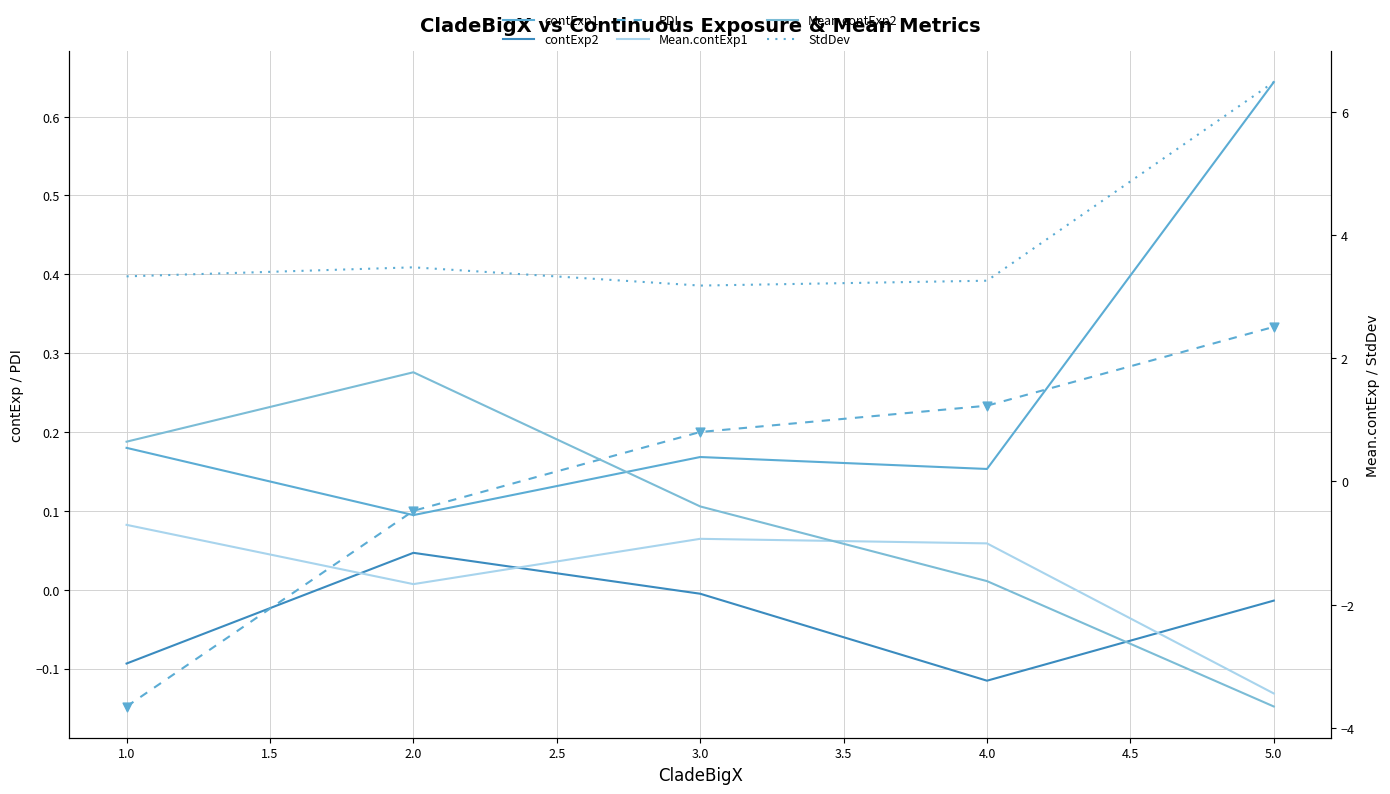

Is the value of StdDev at 2.0 greater than the value of Mean.contExp1 at 5.0?

Yes